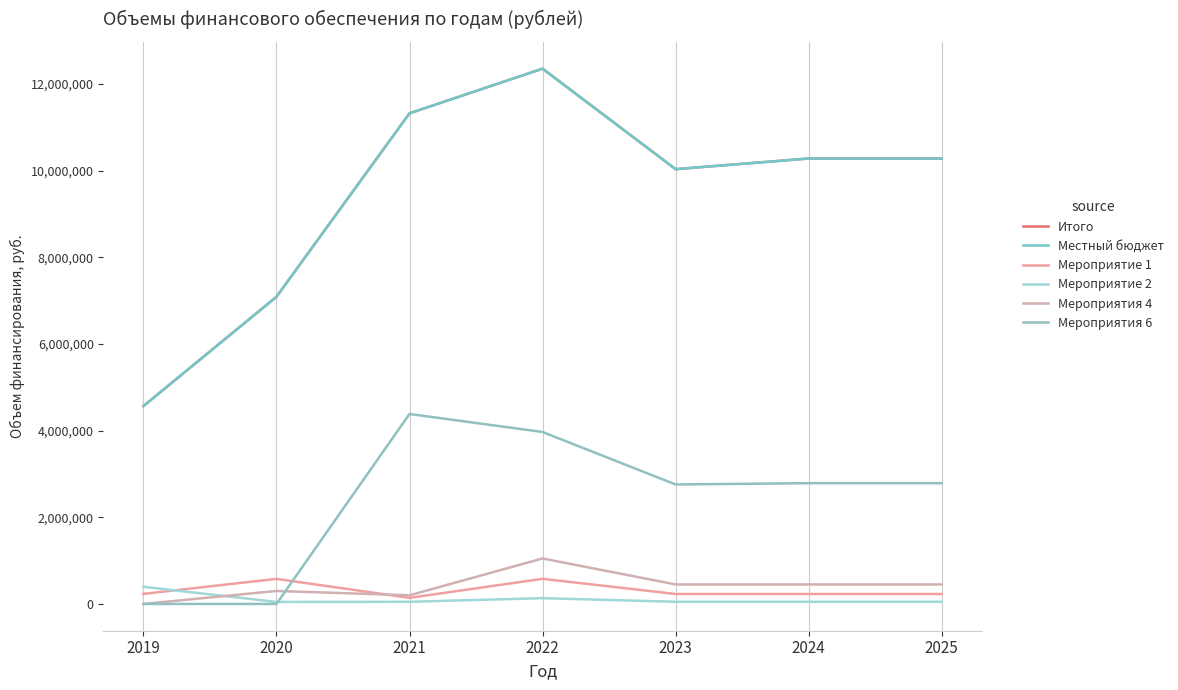

Which series ends up on top after the final intersection of Мероприятия 4 and Мероприятие 1?

Мероприятия 4